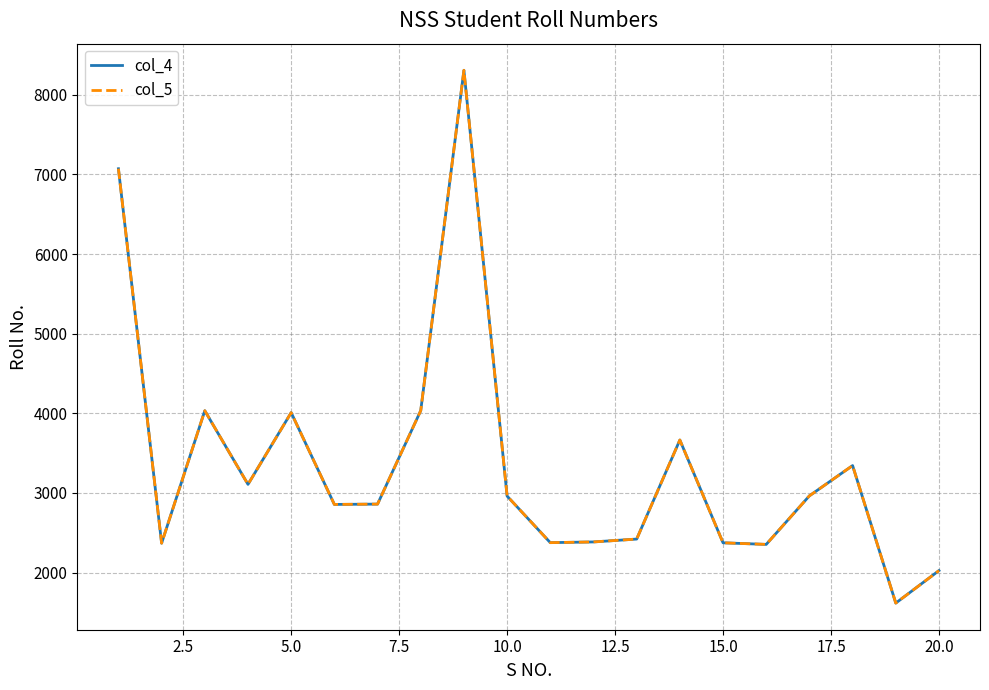

How many lines are shown in the chart?

2